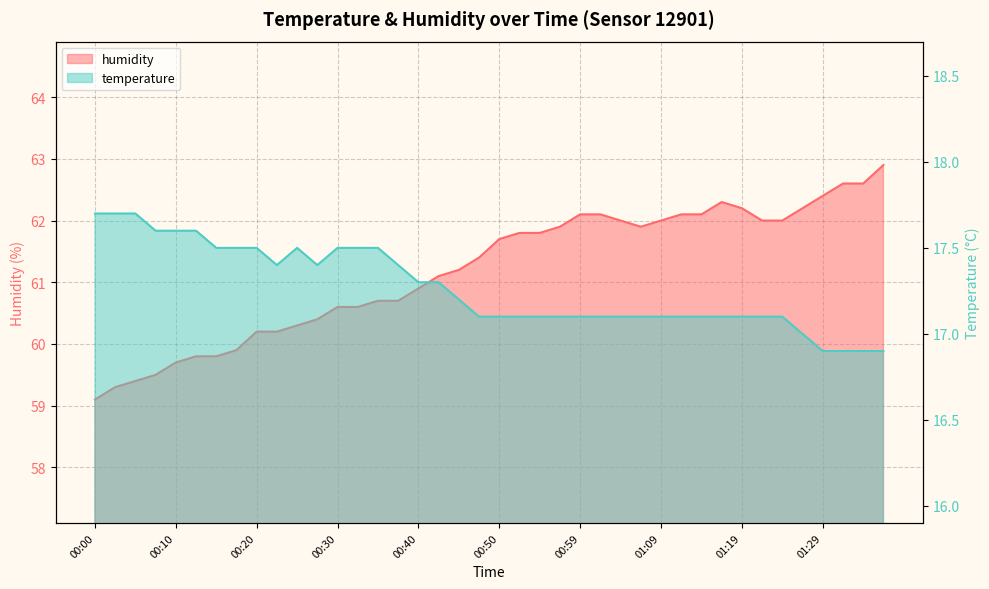

What is the sum of the humidity values at 00:13 and 00:40?

120.7